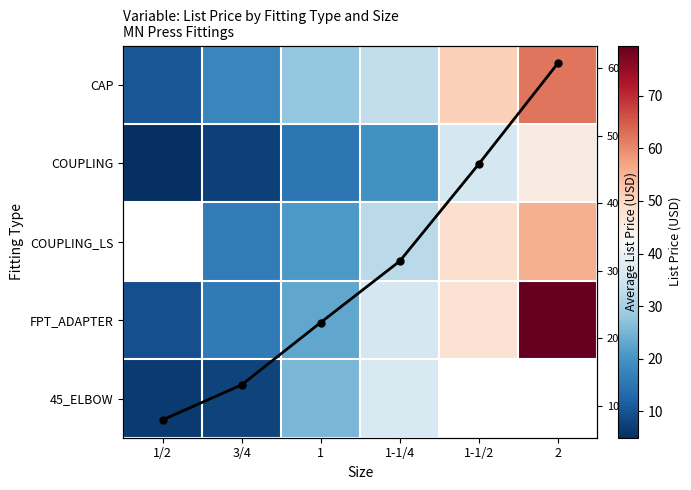

What is the difference between the highest and lowest values at 1-1/4?

16.9